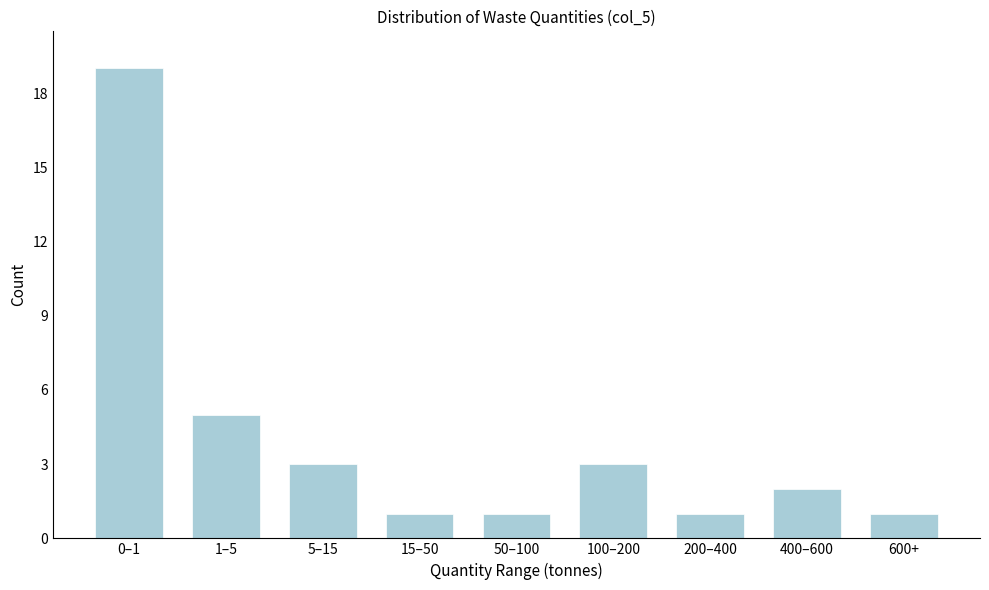

Reading left to right, list all the values displayed in this chart.

19	5	3	1	1	3	1	2	1